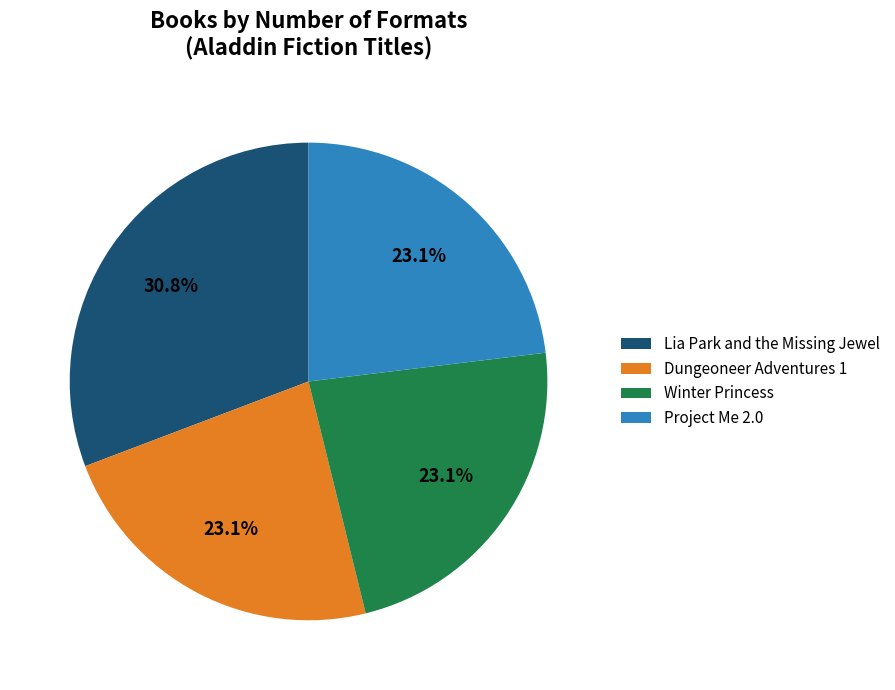

To the nearest percent, what percentage of the pie is Winter Princess?

23%